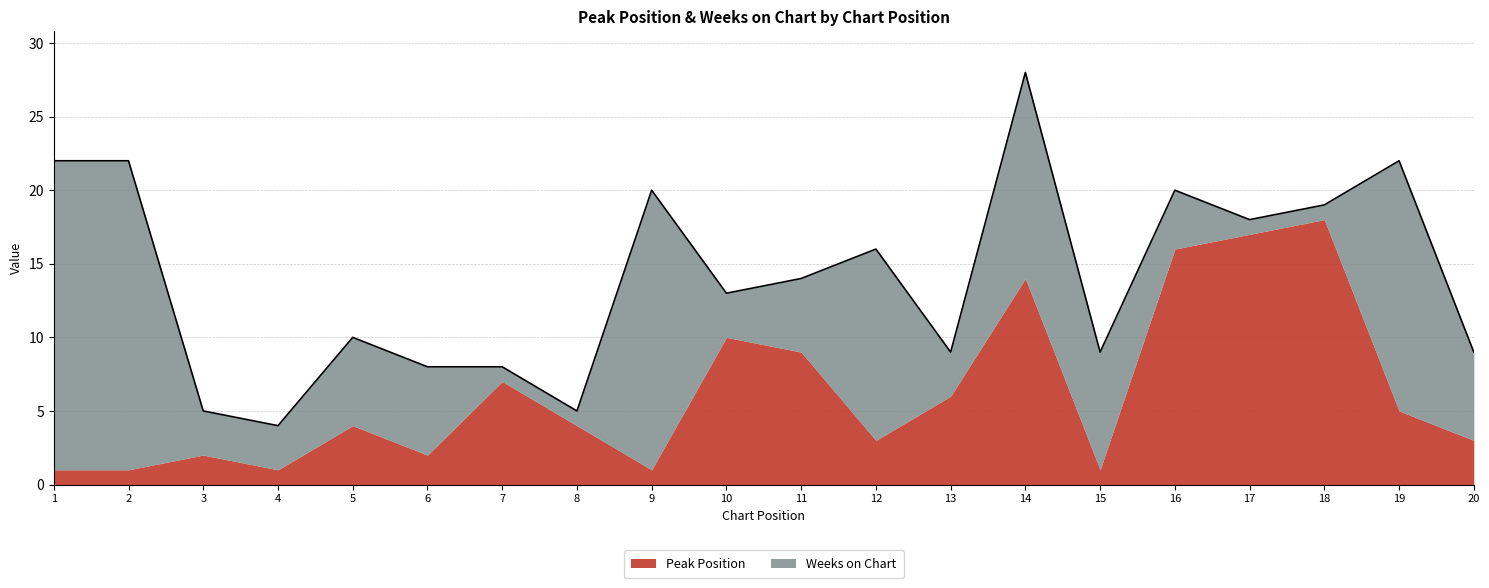

How many distinct data groups are displayed?

2